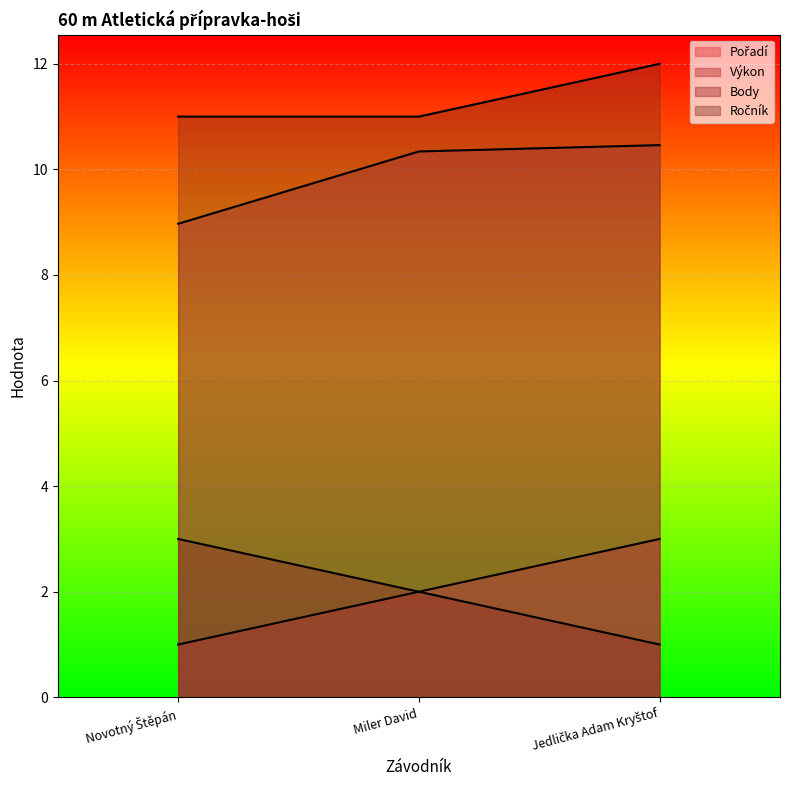

Between Jedlička Adam Kryštof and Miler David, which is larger?

Jedlička Adam Kryštof